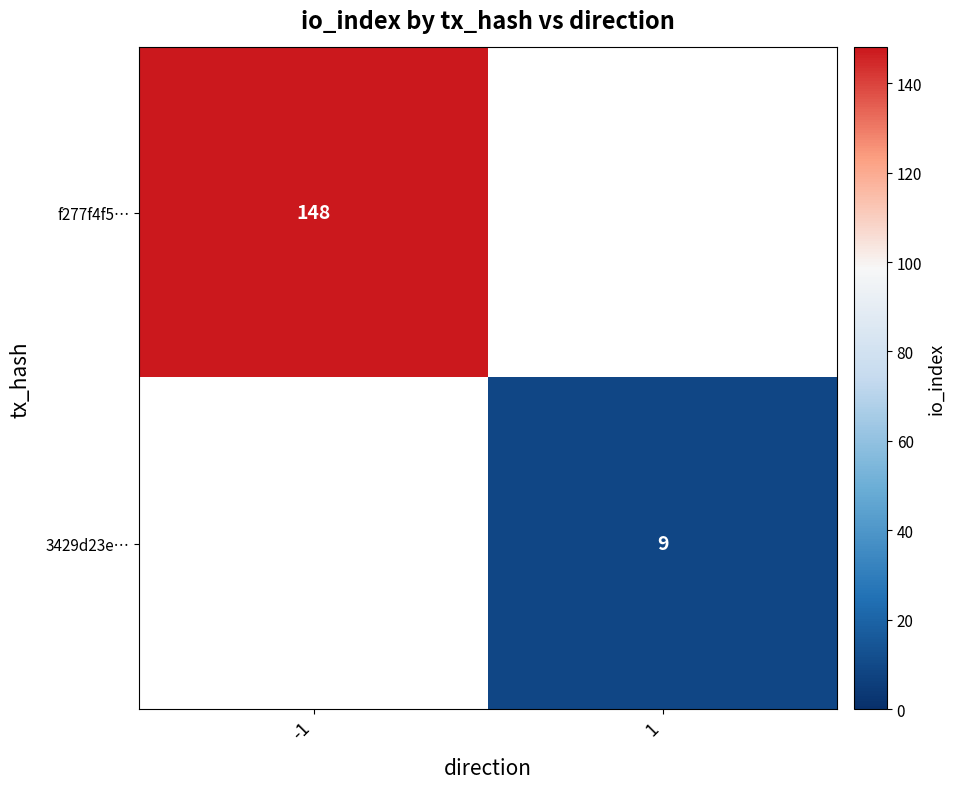

True or false: 3429d23e… has a value of 9 at 1.

True